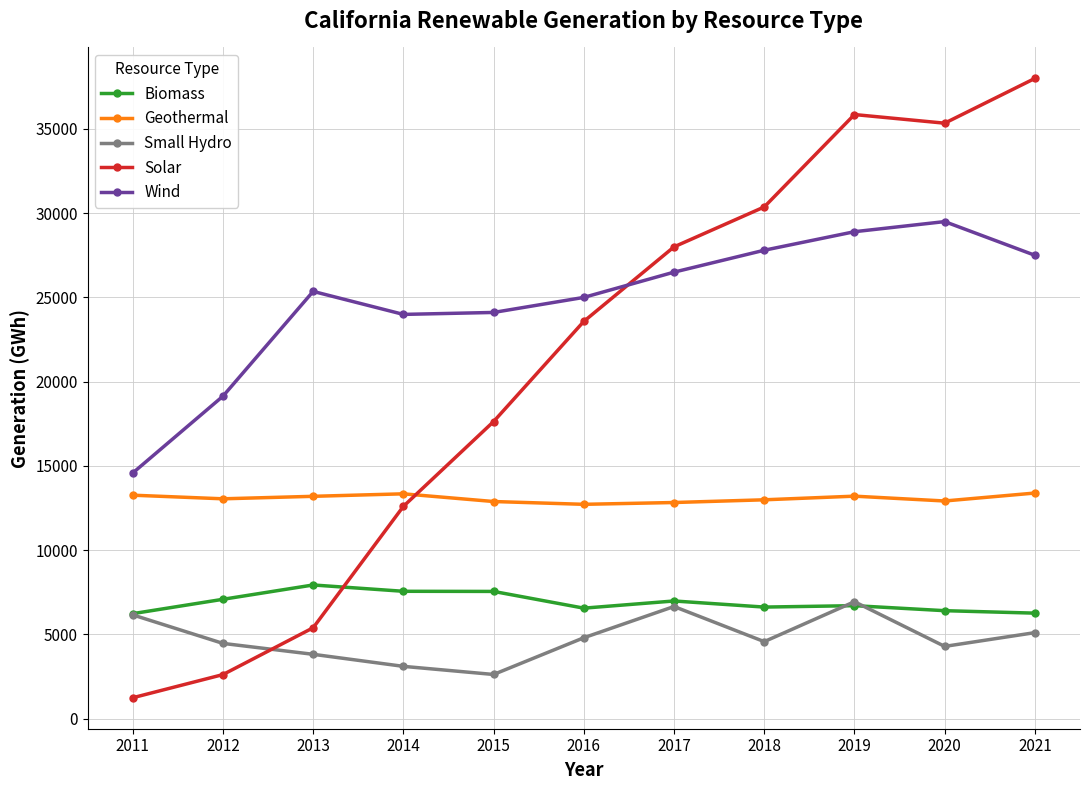

How many interior local peaks does the Wind series have?

2